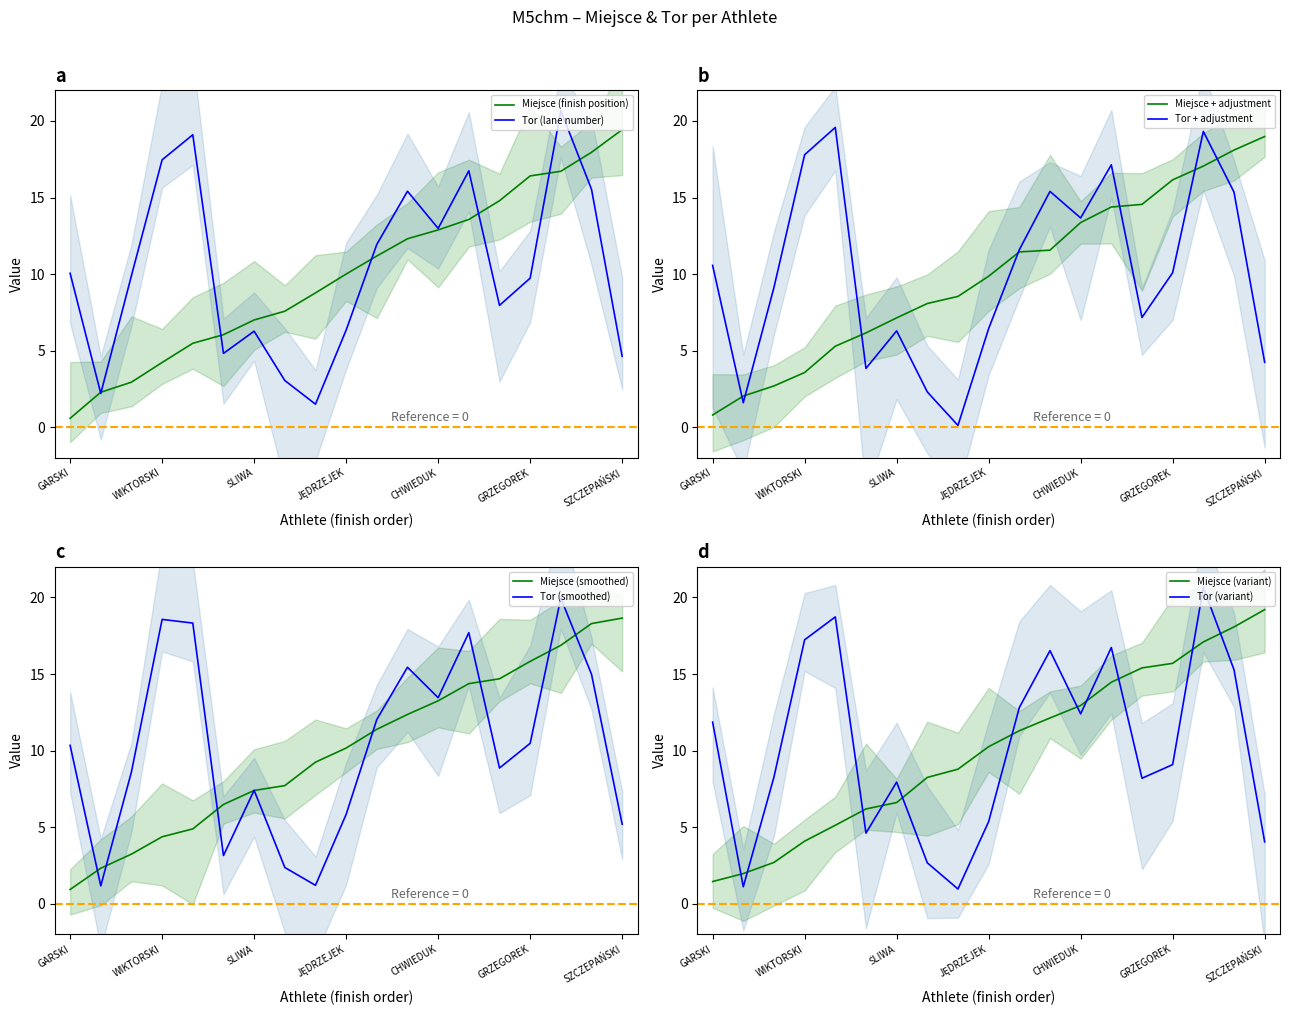

How many data points in Tor are above 10?

10